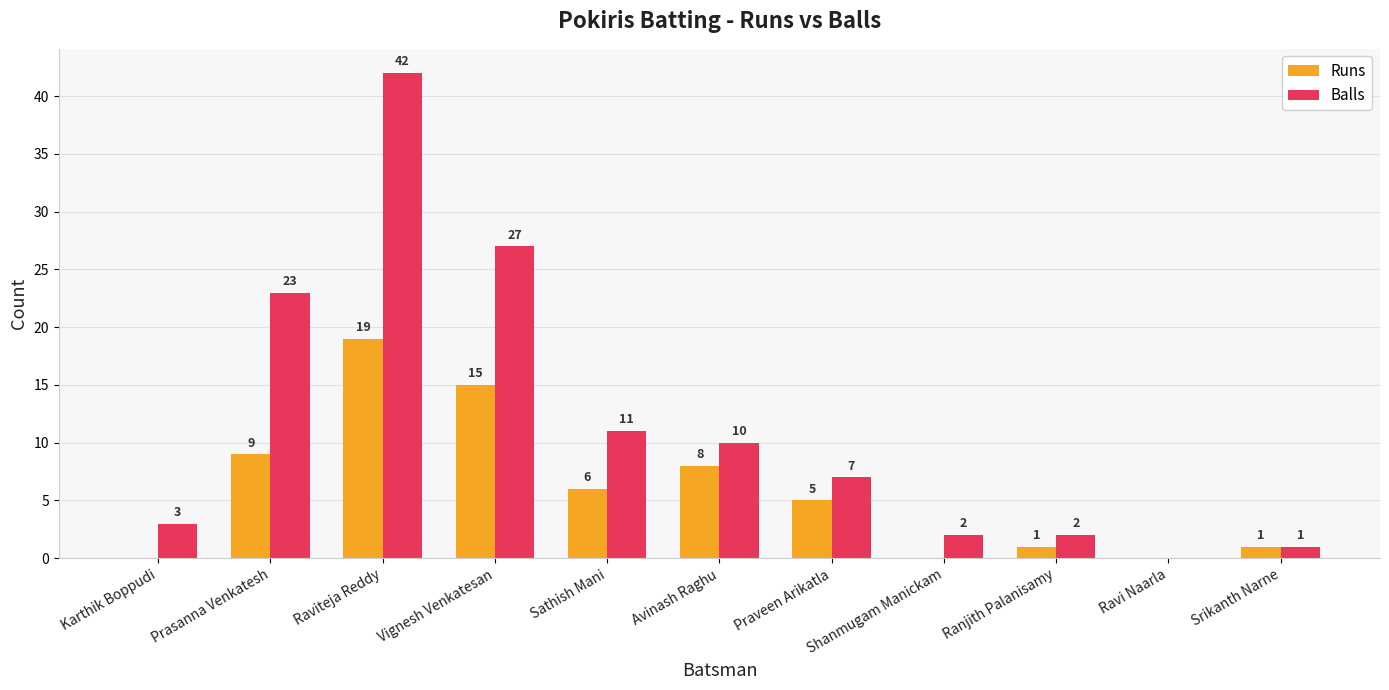

At which label is Balls closest to 21?

Prasanna Venkatesh